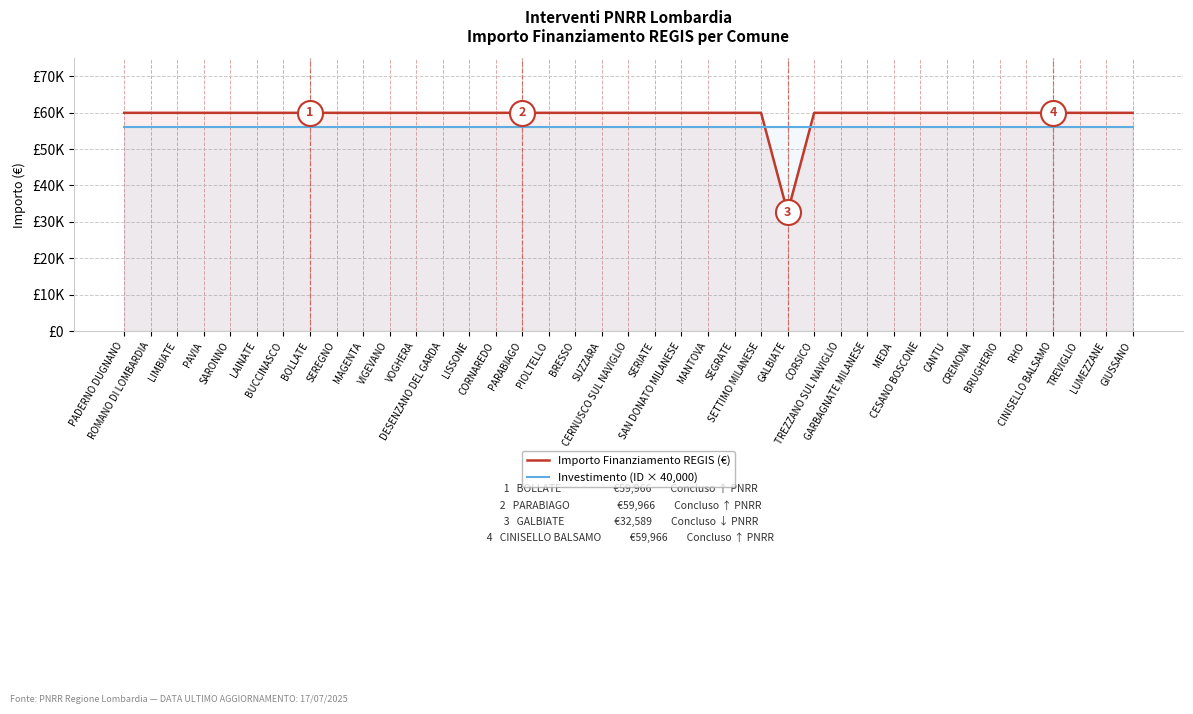

Which label corresponds to the smallest value in the chart?

GALBIATE